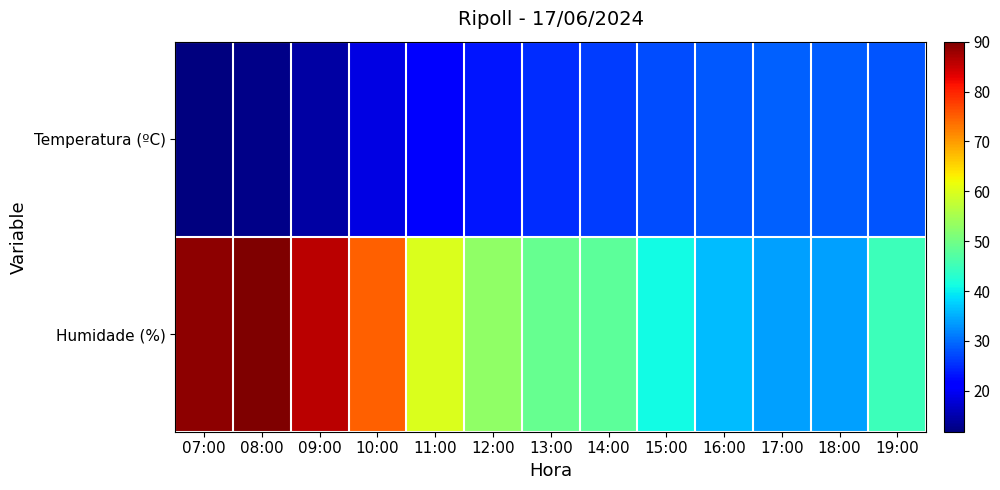

Rank the series by their average value, from highest to lowest.

Humidade (%), Temperatura (ºC)